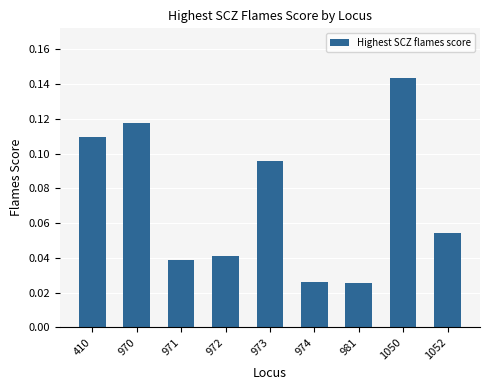

The chart shows a value of 0.2 at 1050. True or false?

False